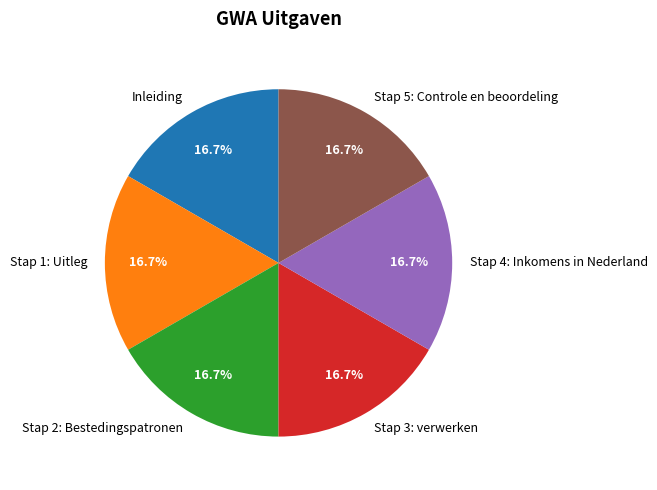

To the nearest percent, what percentage of the pie is Stap 2: Bestedingspatronen?

17%